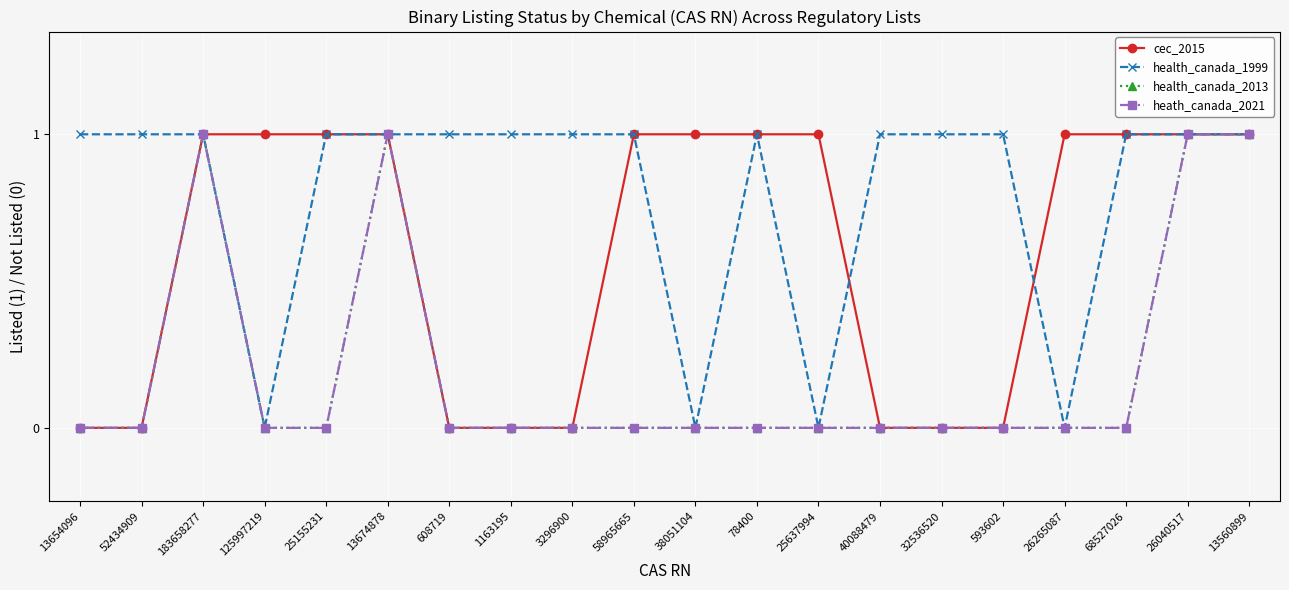

The health_canada_2013 series shows 0 at 38051104. True or false?

False